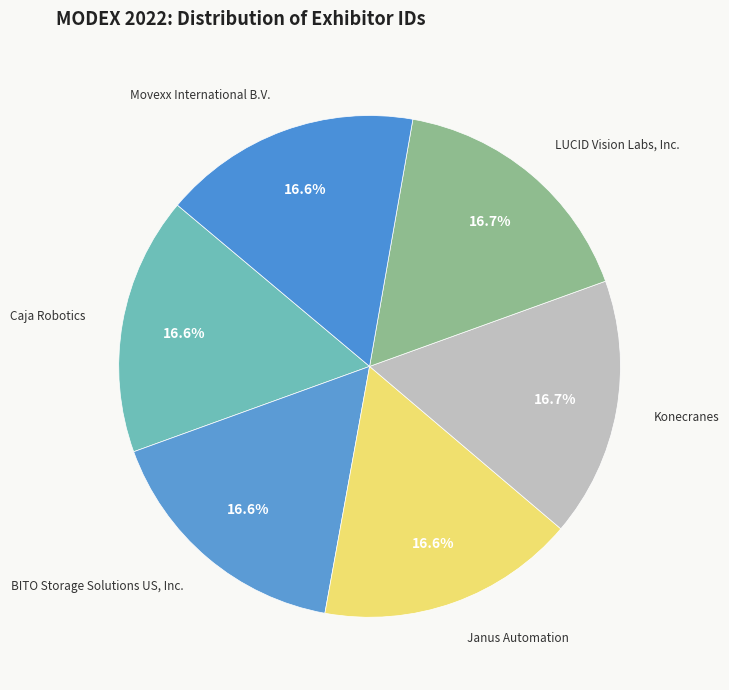

What percentage is the LUCID Vision Labs, Inc. slice, to the nearest percent?

17%